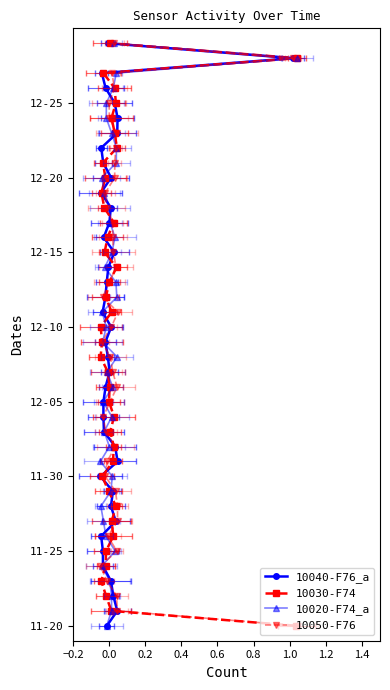

What are all the series names shown in the legend?

10040-F76_a, 10030-F74, 10020-F74_a, 10050-F76